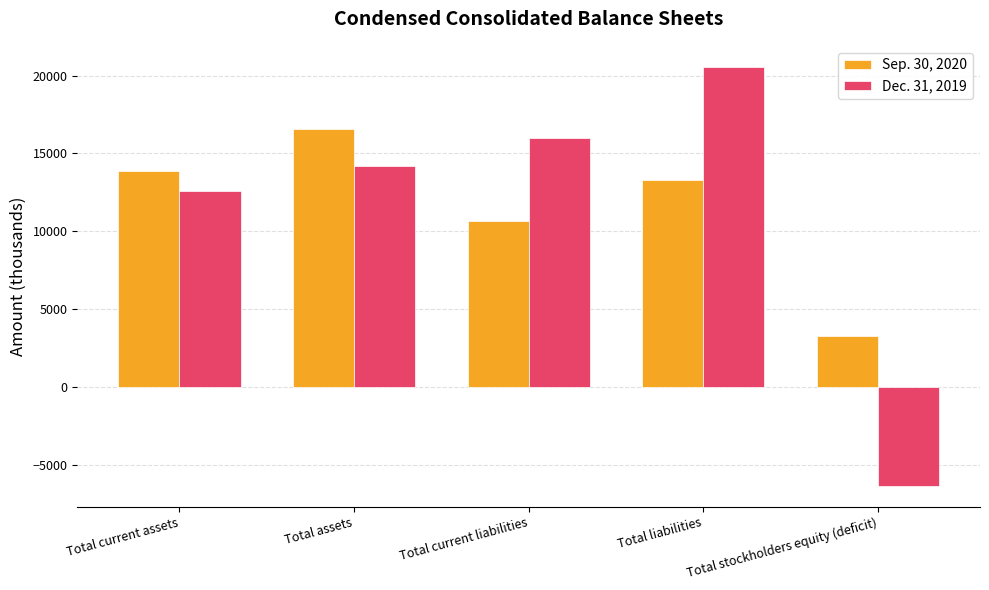

How many categories are shown in the chart?

5